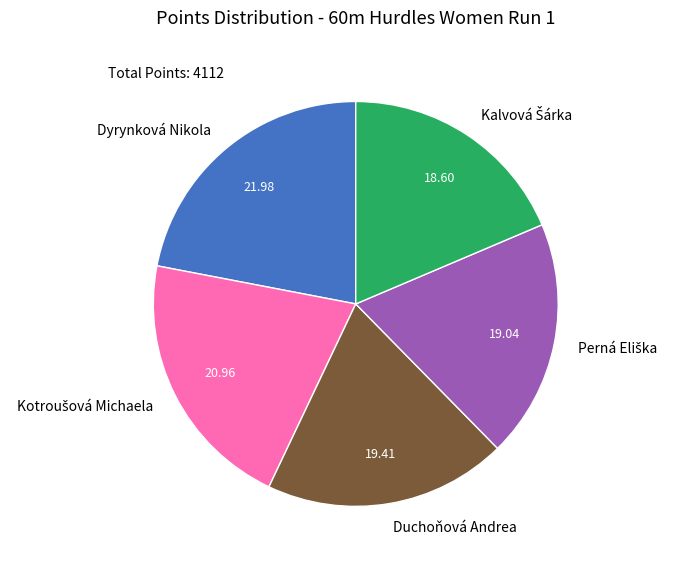

What is the largest slice in the pie chart?

Dyrynková Nikola